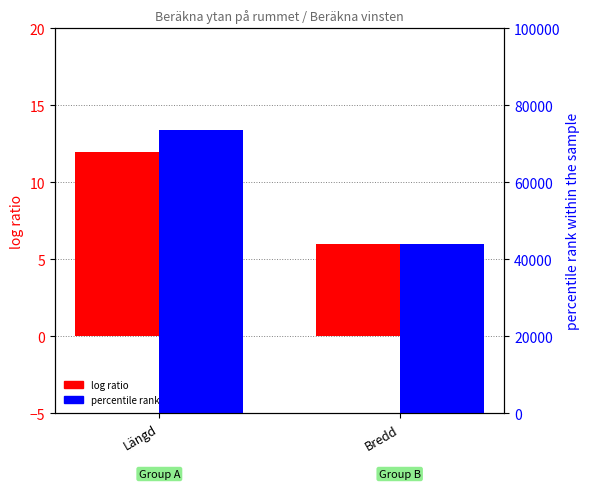

What is the value of the percentile rank within the sample bar at the 1st from the left?

73500